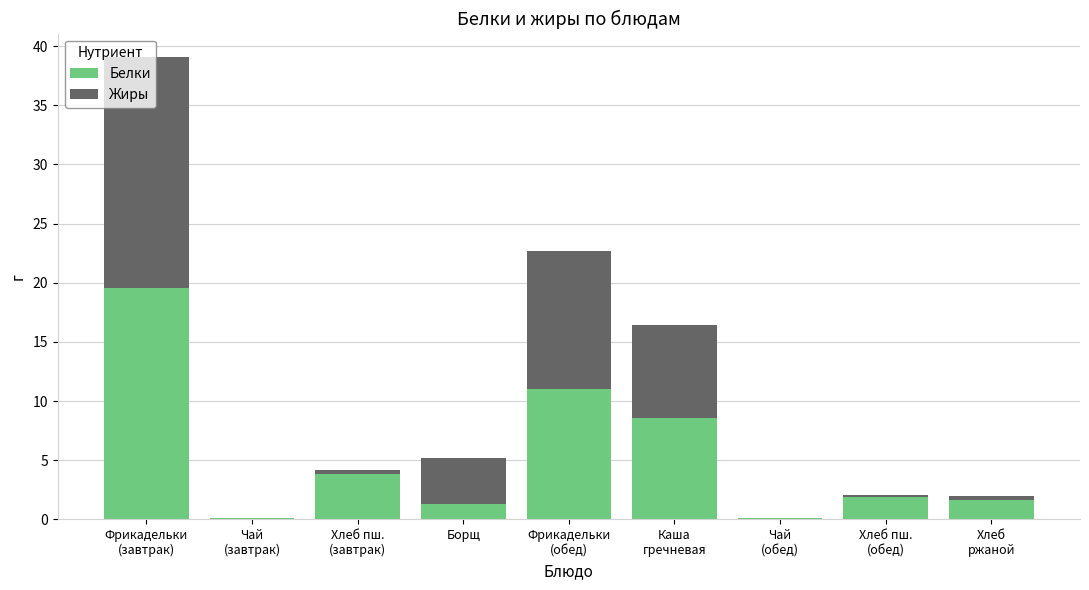

What is the highest value of the Белки series?

19.6